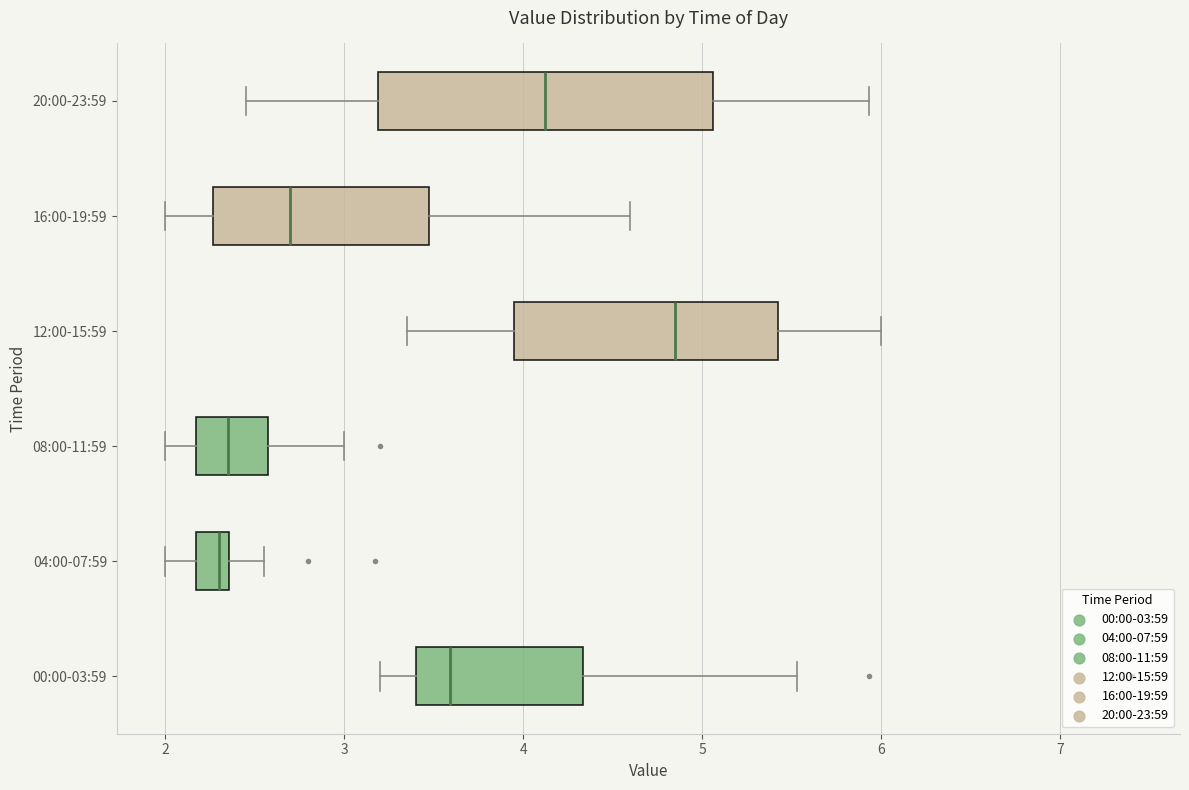

Reading bottom to top, transcribe this box plot: for each box, give where its median line is, the range the box spans, and where its two whiskers end, as read against the x-axis. The values are not printed on the chart, so give them approximately, as read against the axis.

00:00-03:59: median 3.6, box 3.4 to 4.3, whiskers 3.2 to 5.5
04:00-07:59: median 2.3, box 2.2 to 2.4, whiskers 2.0 to 2.6
08:00-11:59: median 2.4, box 2.2 to 2.6, whiskers 2.0 to 3.0
12:00-15:59: median 4.9, box 4.0 to 5.4, whiskers 3.4 to 6.0
16:00-19:59: median 2.7, box 2.3 to 3.5, whiskers 2.0 to 4.6
20:00-23:59: median 4.1, box 3.2 to 5.1, whiskers 2.5 to 5.9